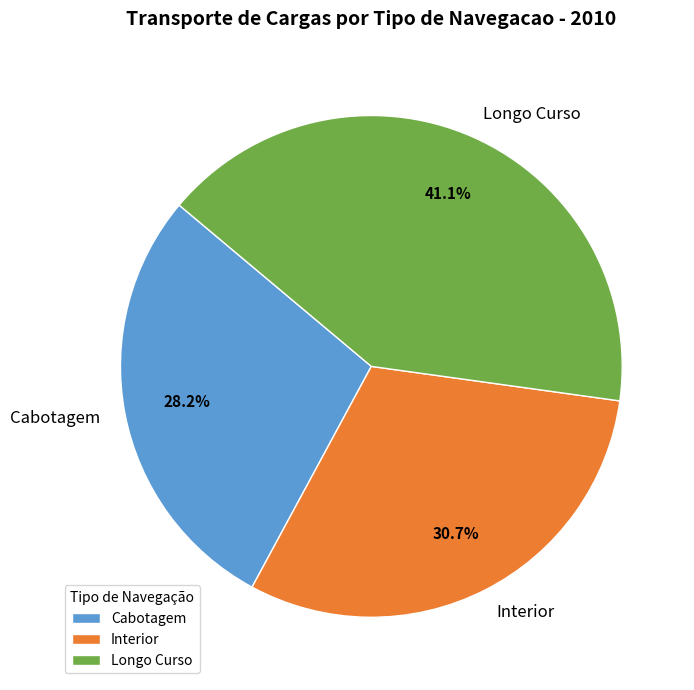

Does Interior represent more than half of the total?

No